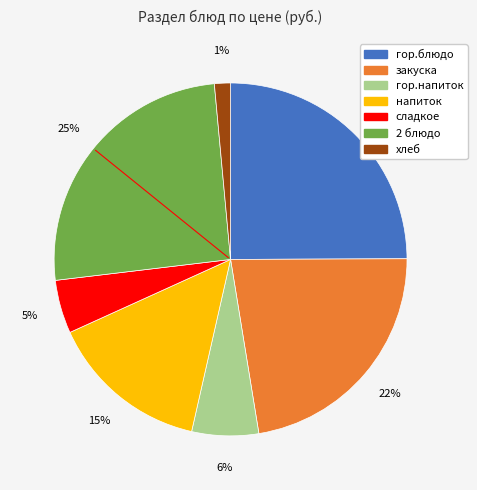

To the nearest percent, what is the difference between the 2 блюдо and хлеб slice percentages?

24%